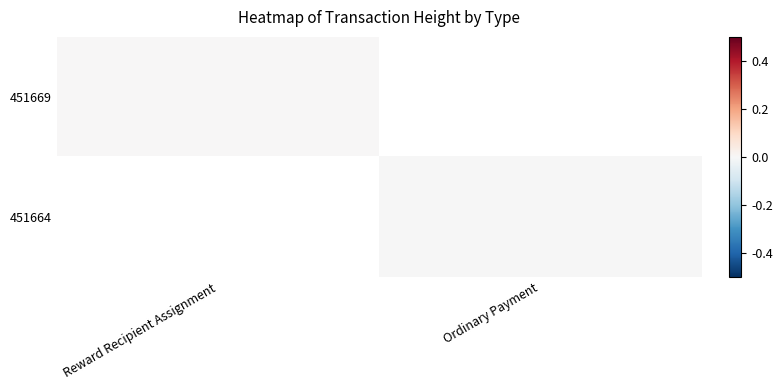

Count the number of data series in this chart.

2